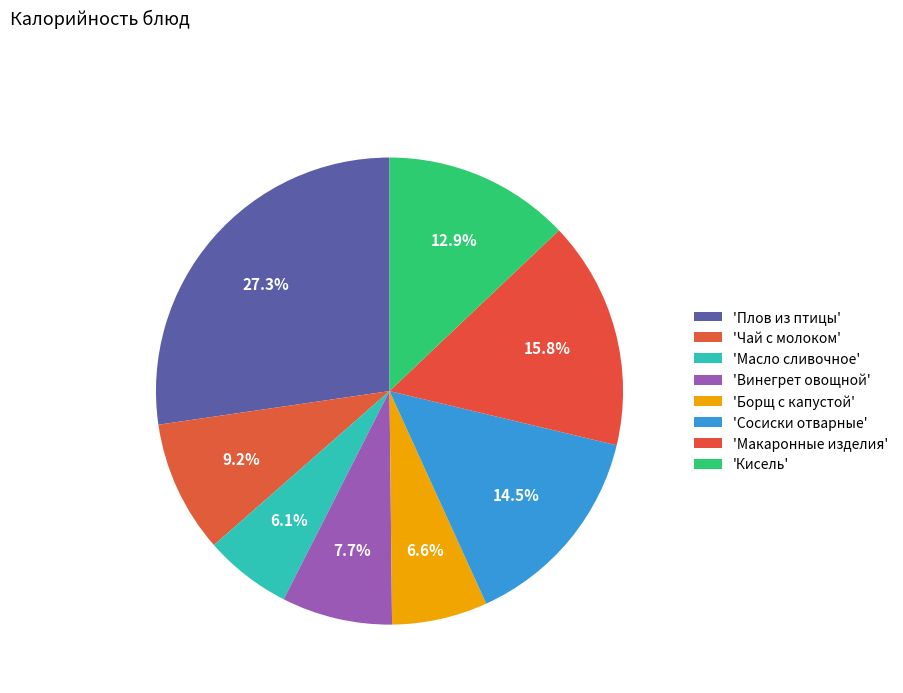

How many segments does this pie chart have?

8